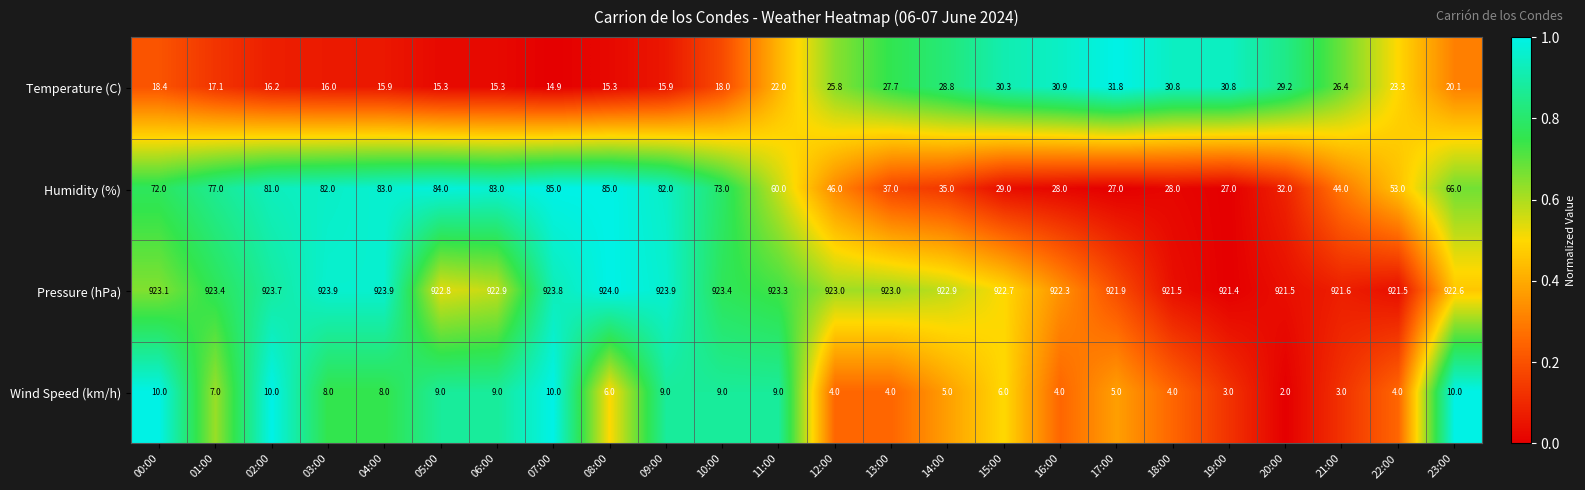

Rank the series by their maximum value, from highest to lowest.

Pressure (hPa), Humidity (%), Temperature (C), Wind Speed (km/h)